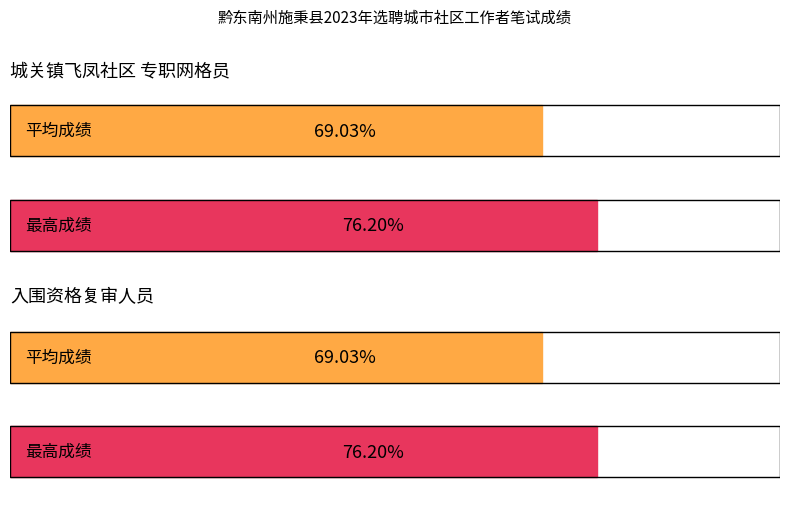

How many bars are there in each group?

2